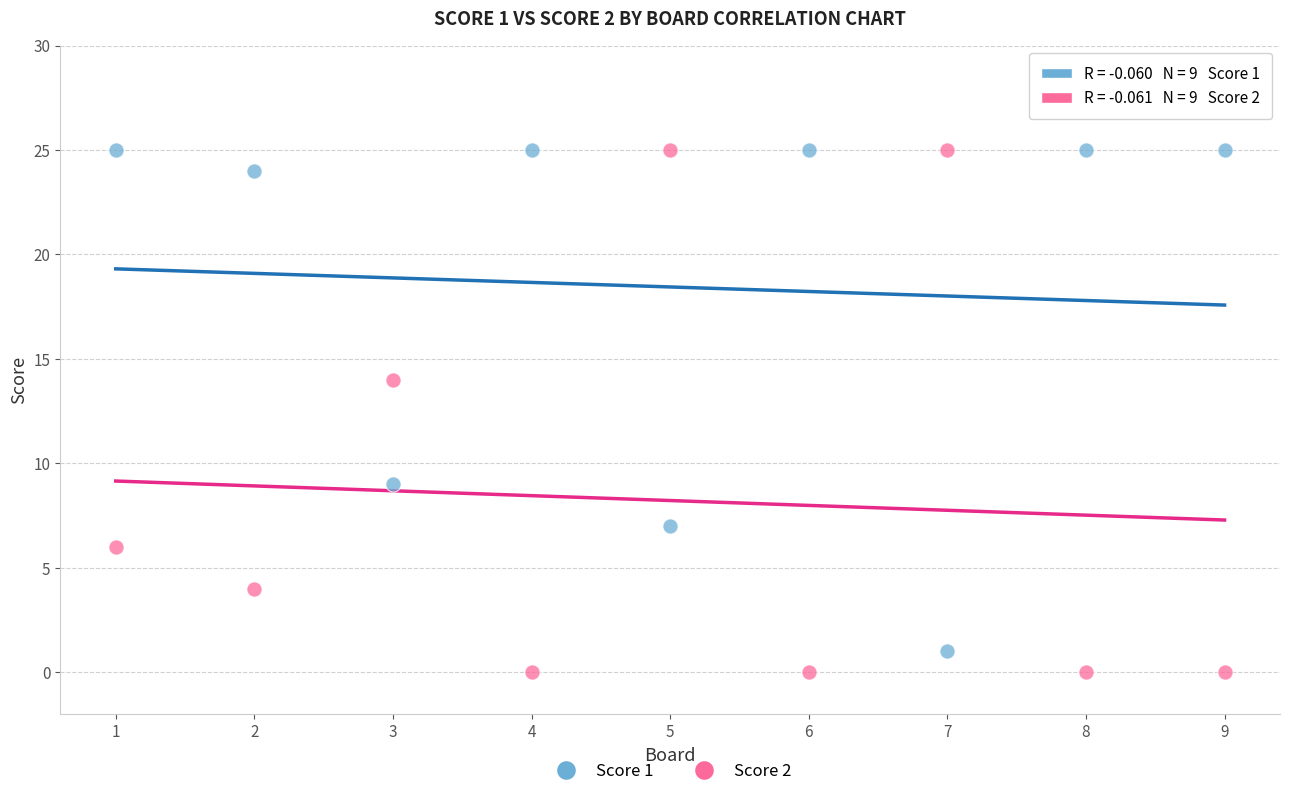

What is the X range (max minus min) for the scatter plot?

8